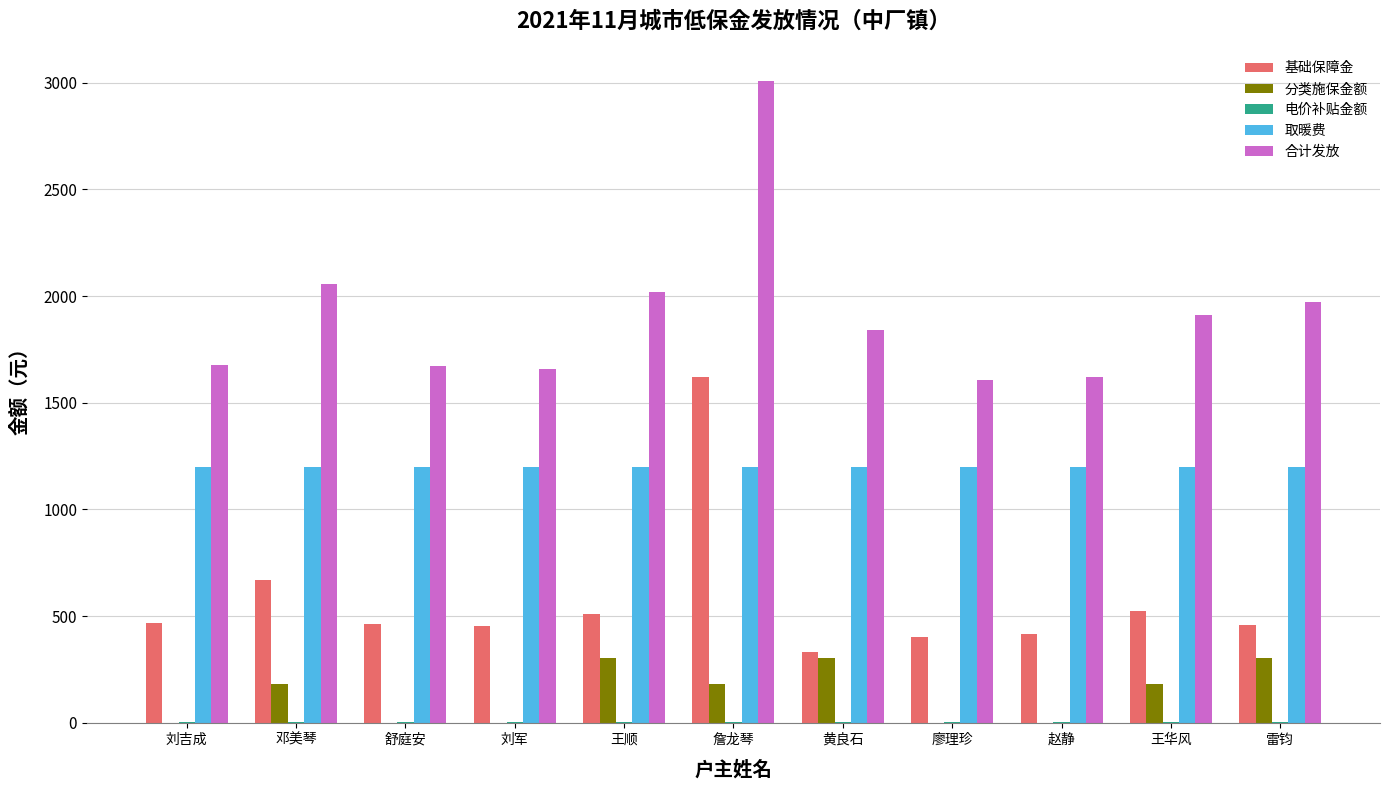

Is it true that 基础保障金 equals 297 at 舒庭安?

False